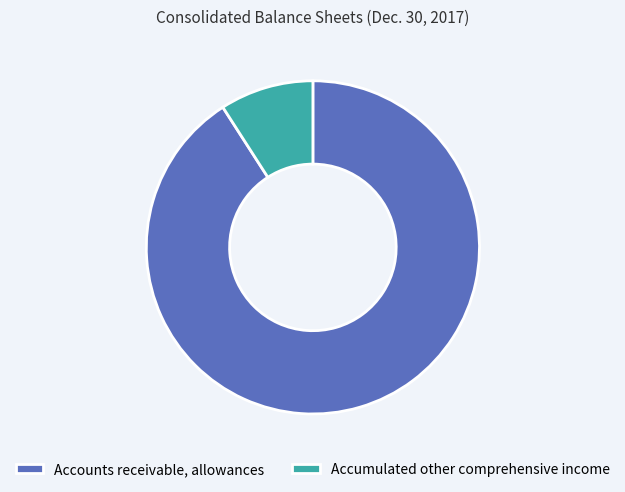

Is the sum of Accounts receivable, allowances and Accumulated other comprehensive income greater than half?

Yes